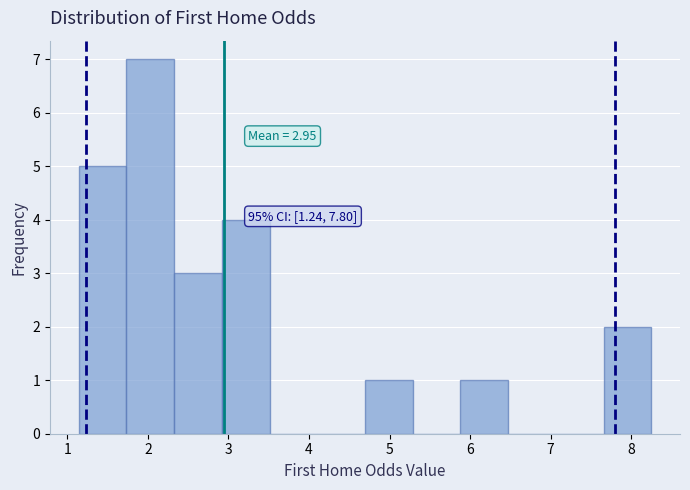

Over which range of the x-axis is the bar tallest?

1.7 to 2.3